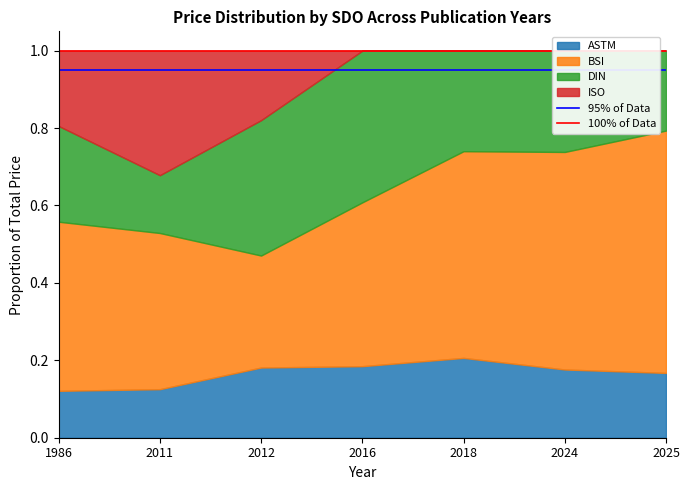

Is the value of 100% of Data at 1986 greater than the value of 95% of Data at 1986?

Yes